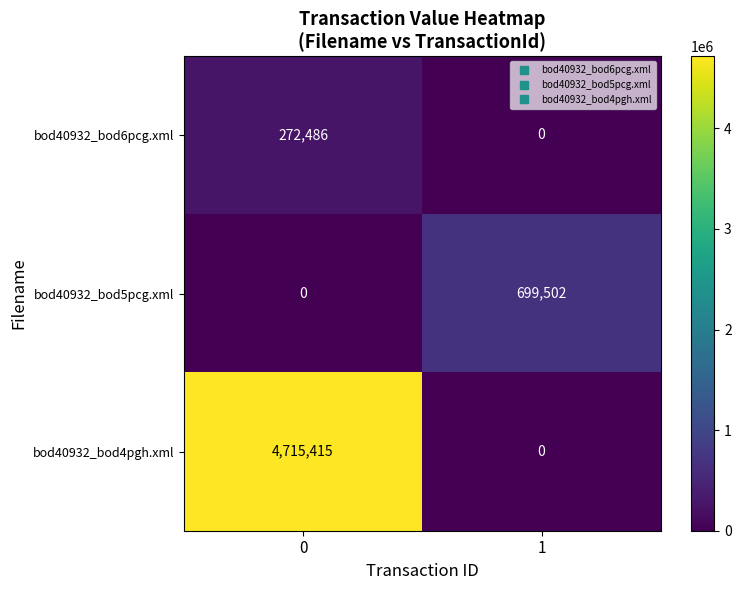

What is the total value across all series at 0?

4987901